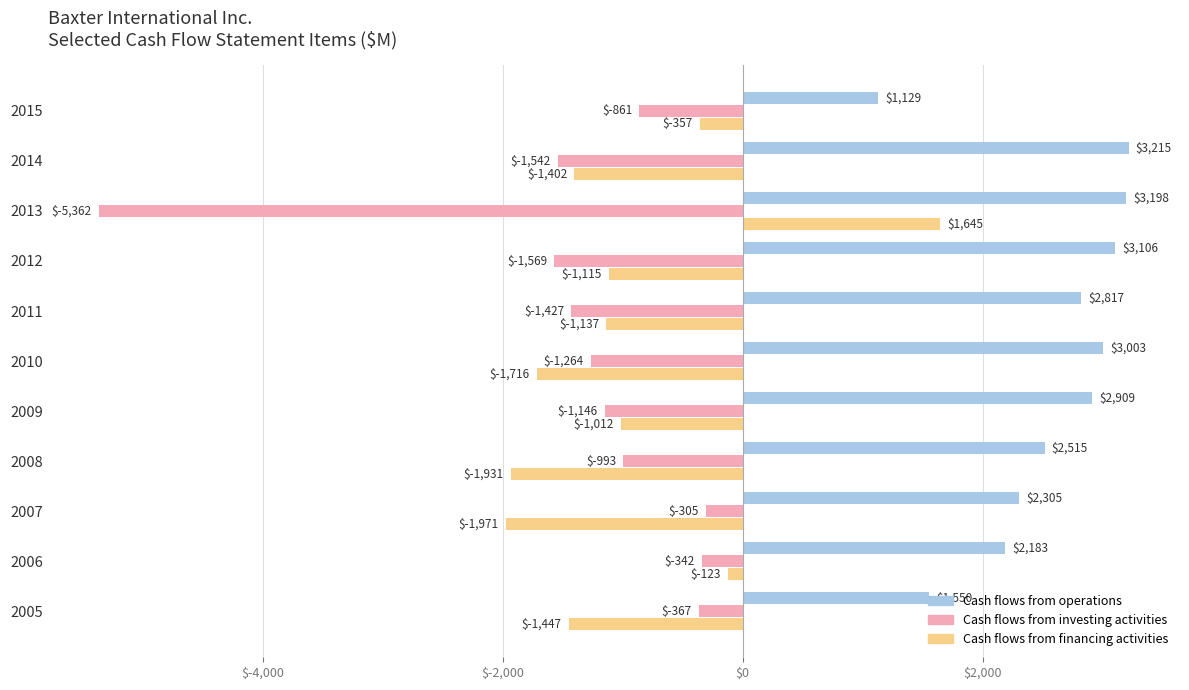

What is the maximum value for Cash flows from financing activities?

1645